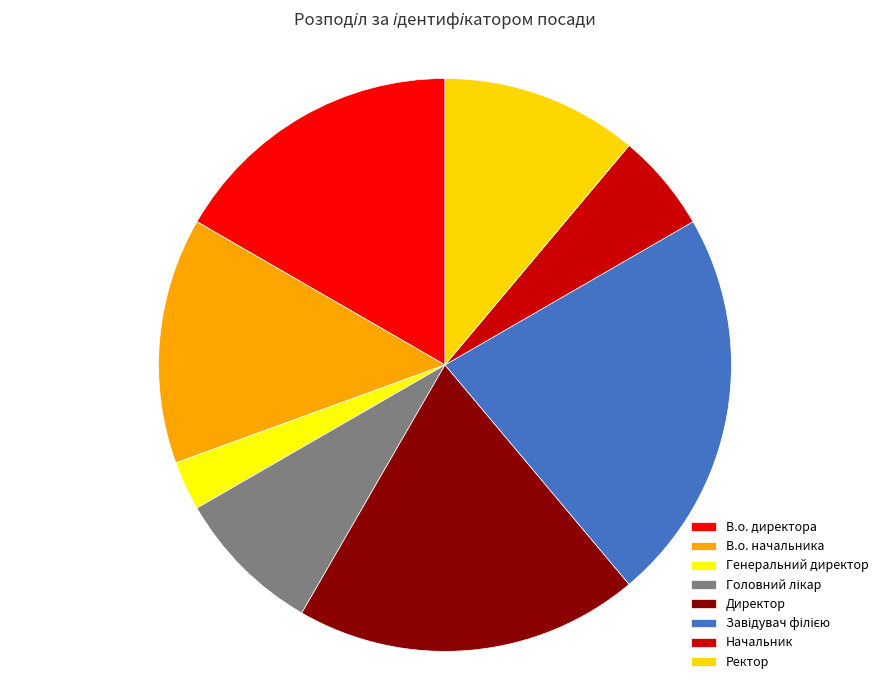

Which slice is the smallest?

Генеральний директор